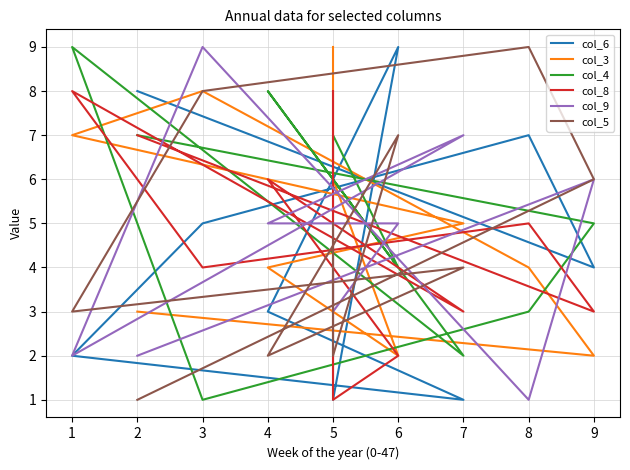

True or false: col_8 has more than 1 interior local peaks.

True